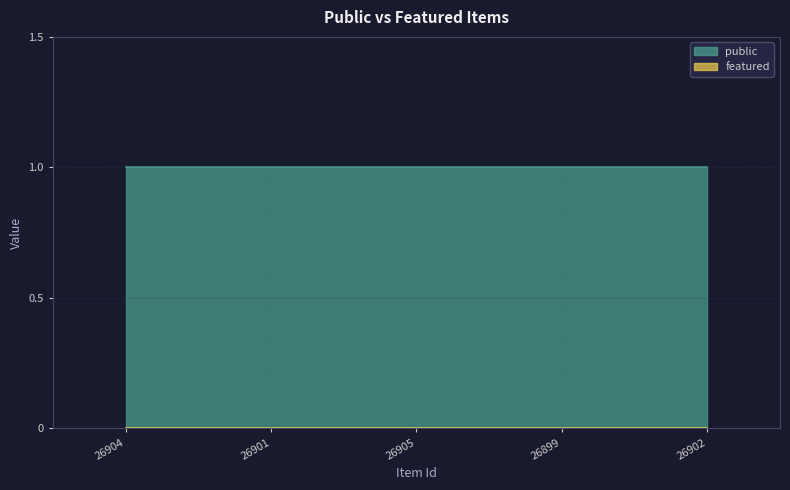

True or false: public and featured cross at least once.

False